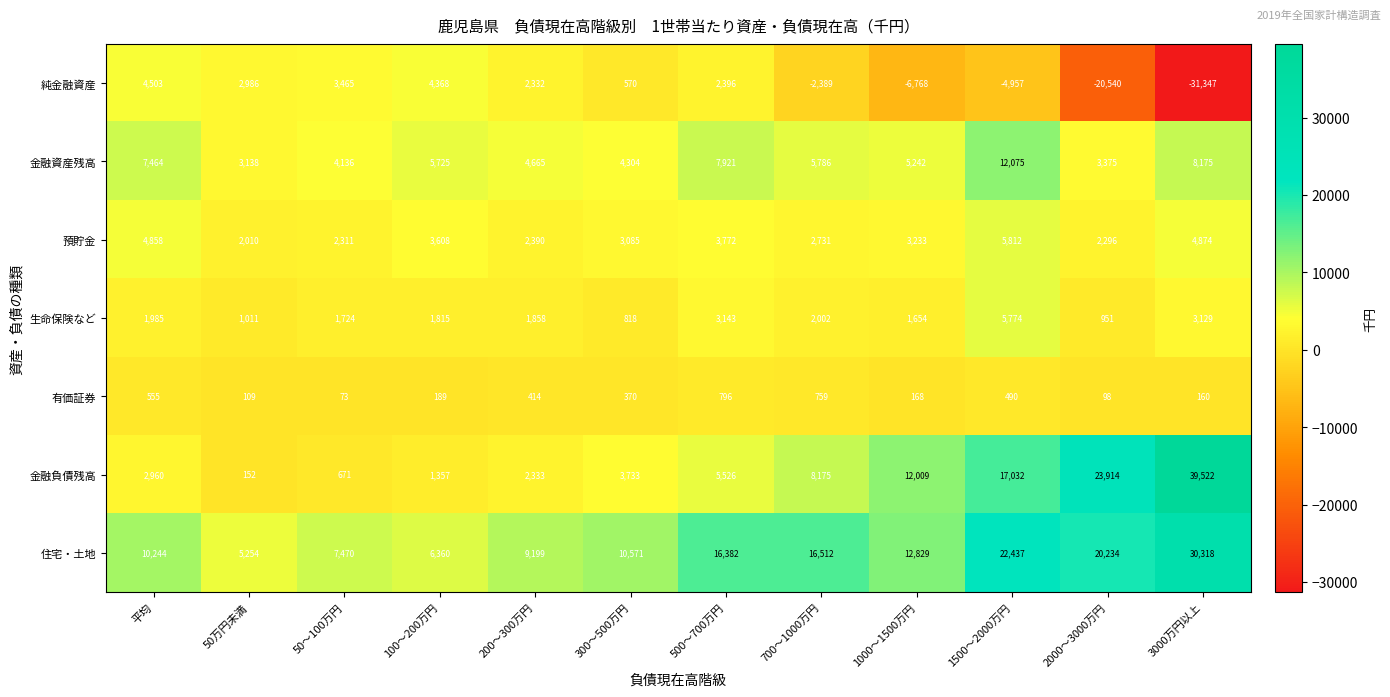

What value does the 金融資産残高 series have at 50～100万円?

4136